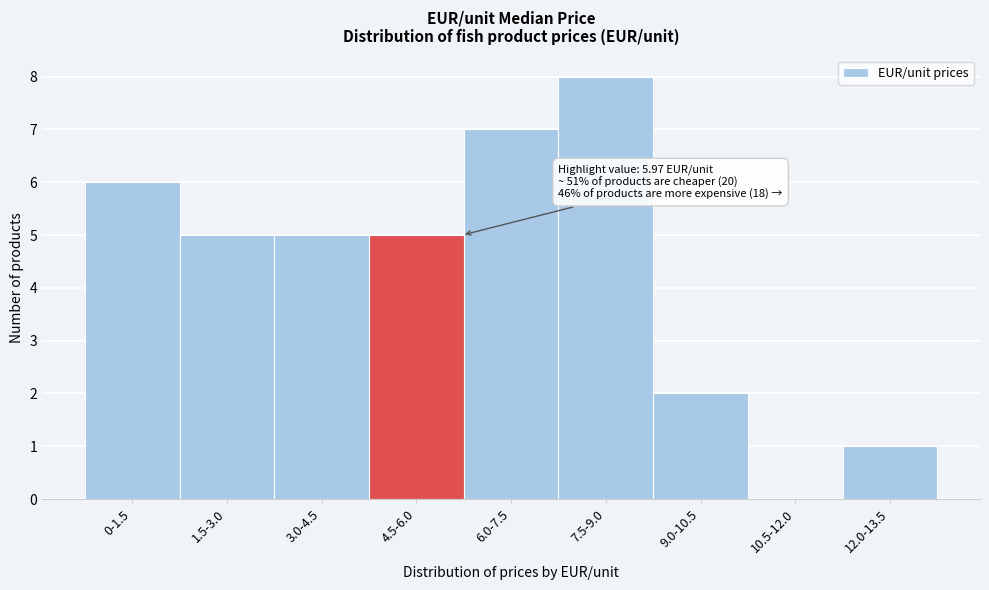

Reading left to right, extract all data points from this chart.

0-1.5=6	1.5-3.0=5	3.0-4.5=5	4.5-6.0=5	6.0-7.5=7	7.5-9.0=8	9.0-10.5=2	10.5-12.0=0	12.0-13.5=1